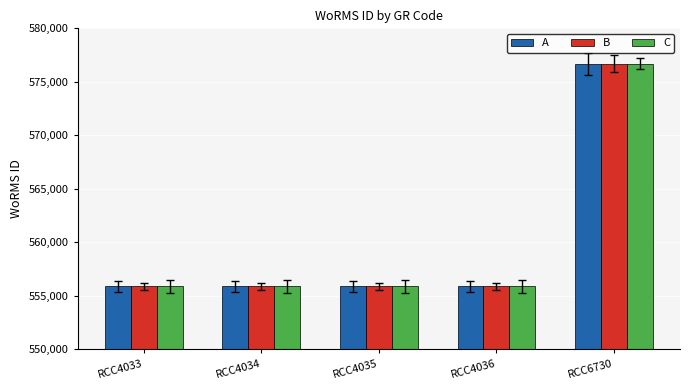

What is the minimum value for B?

555895